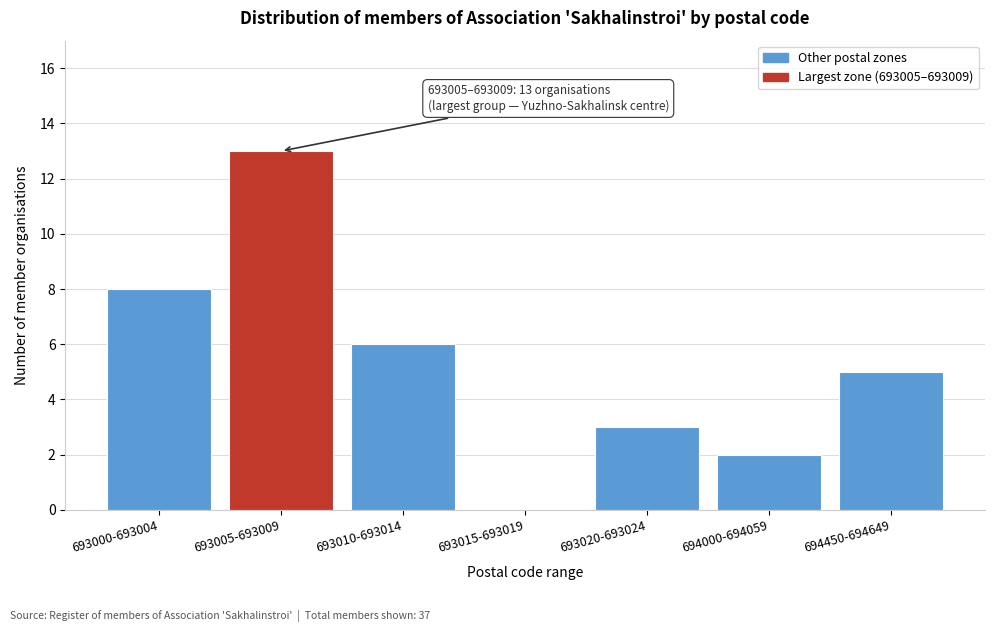

Reading left to right, what are all the values shown in this chart?

693000-693004=8	693005-693009=13	693010-693014=6	693015-693019=0	693020-693024=3	694000-694059=2	694450-694649=5